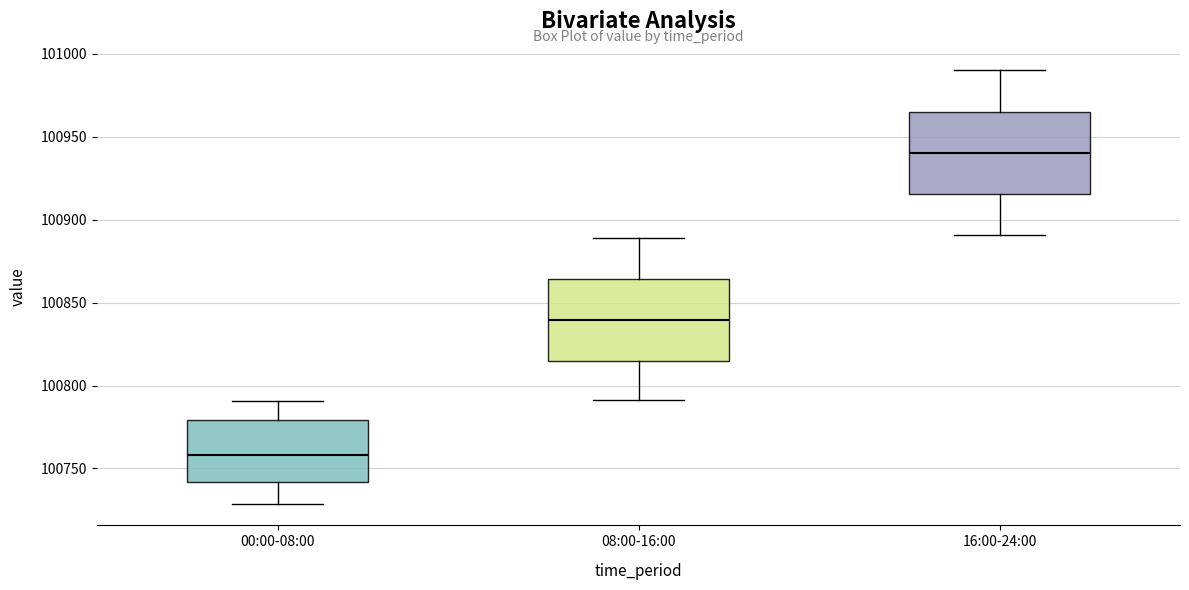

Which box has the highest median line?

16:00-24:00